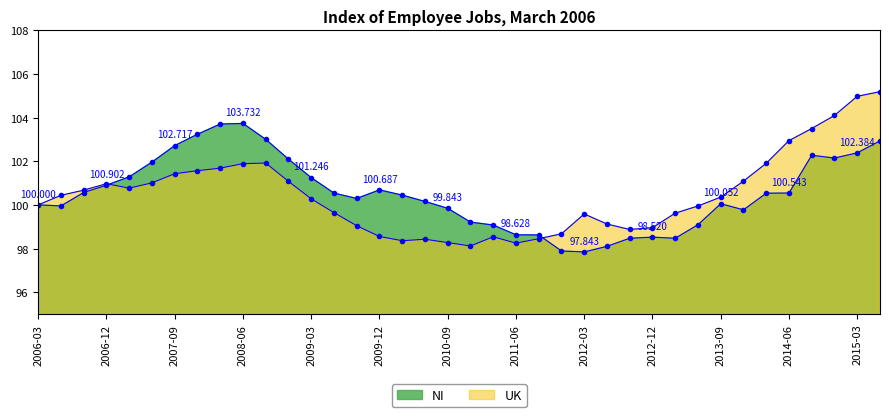

What is the value of the UK point at the 34th from the left?

102.9